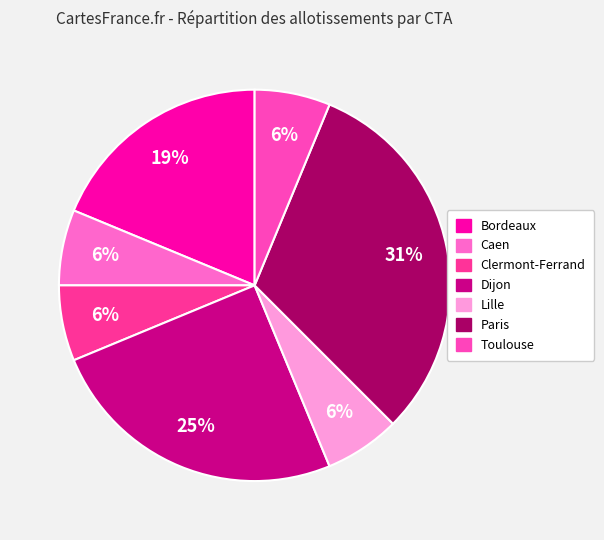

Count the number of slices in the pie.

7